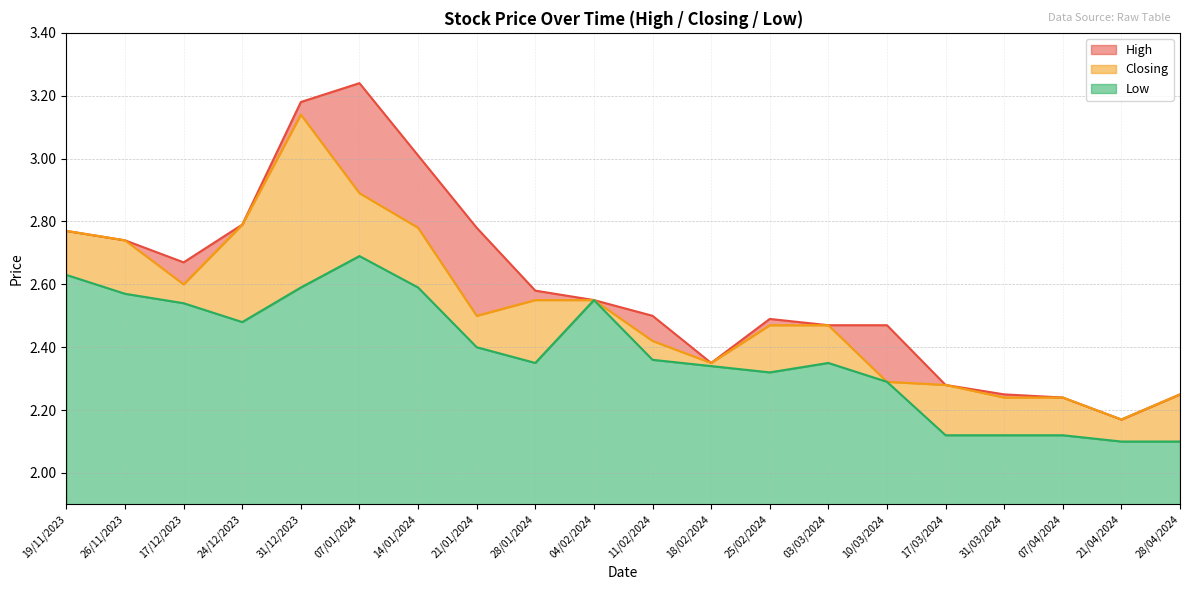

True or false: High and Closing intersect in this chart.

False